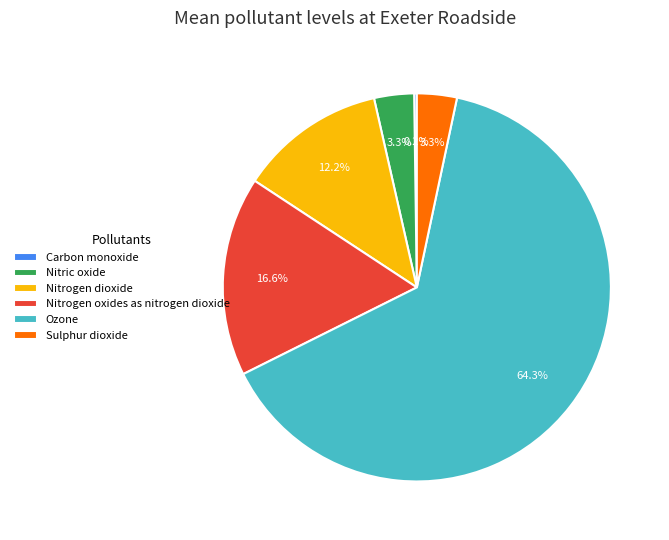

Combined, do Ozone and Nitrogen dioxide account for over 50%?

Yes